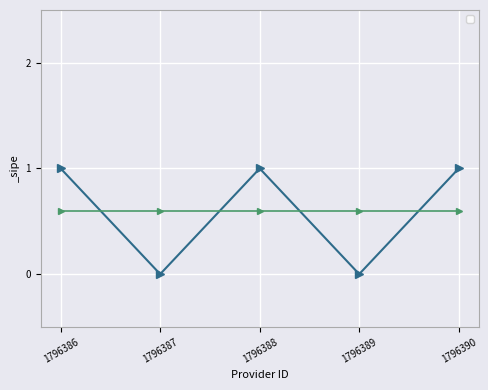

How many points are higher than both their immediate neighbors (excluding endpoints)?

1